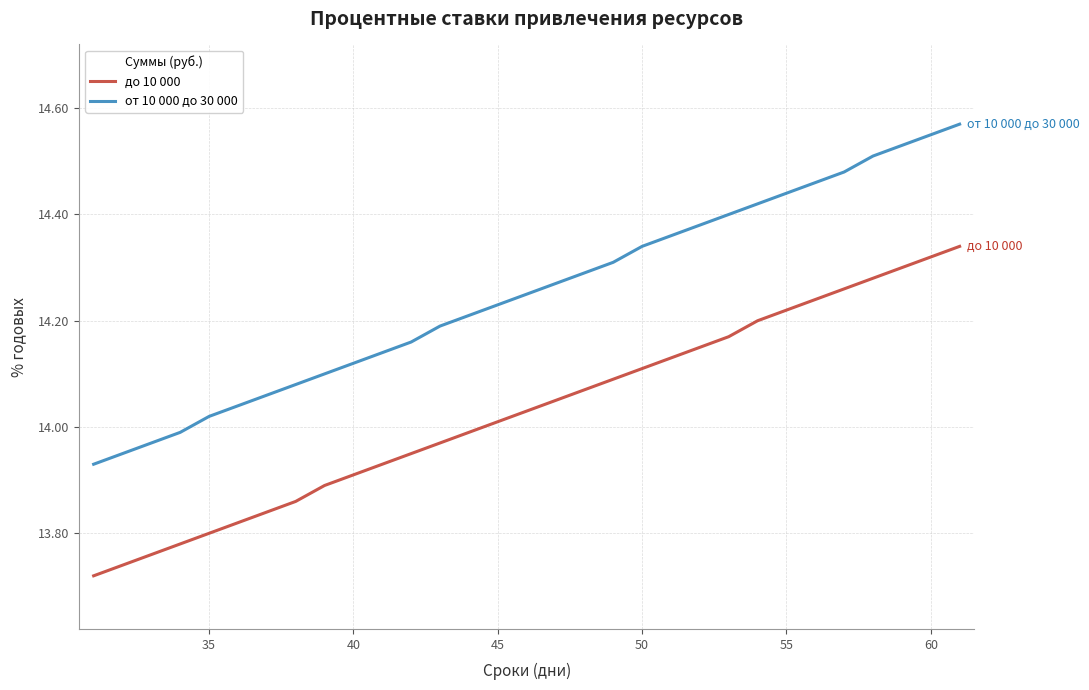

List the series in order of their peak value, highest first.

от 10 000 до 30 000, до 10 000